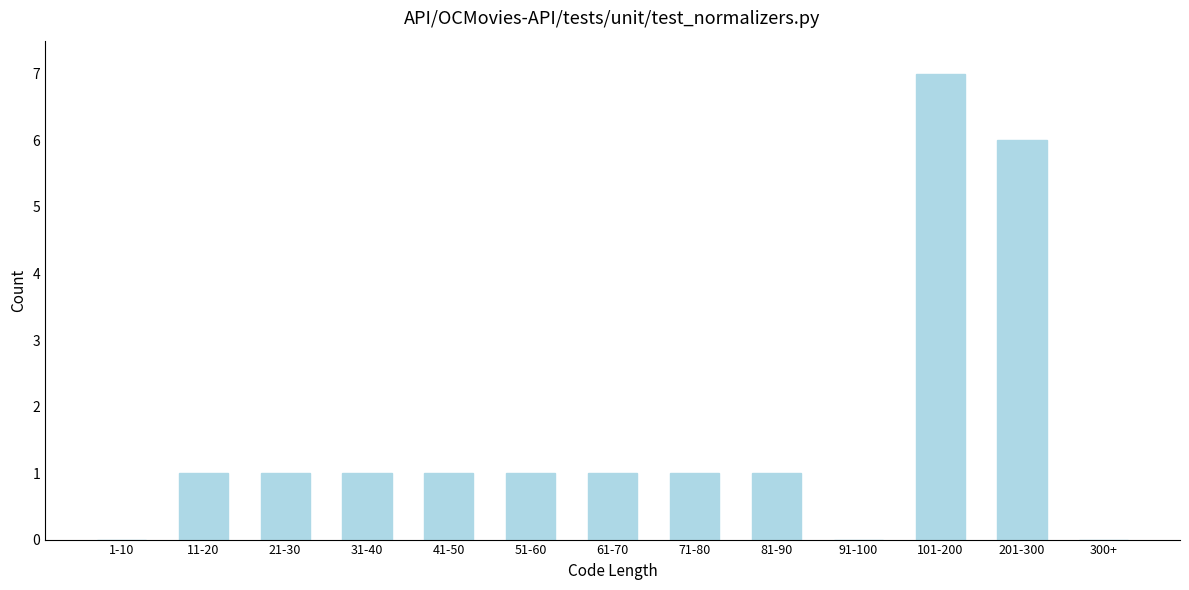

Reading right to left, list all the values displayed in this chart.

300+=0	201-300=6	101-200=7	91-100=0	81-90=1	71-80=1	61-70=1	51-60=1	41-50=1	31-40=1	21-30=1	11-20=1	1-10=0